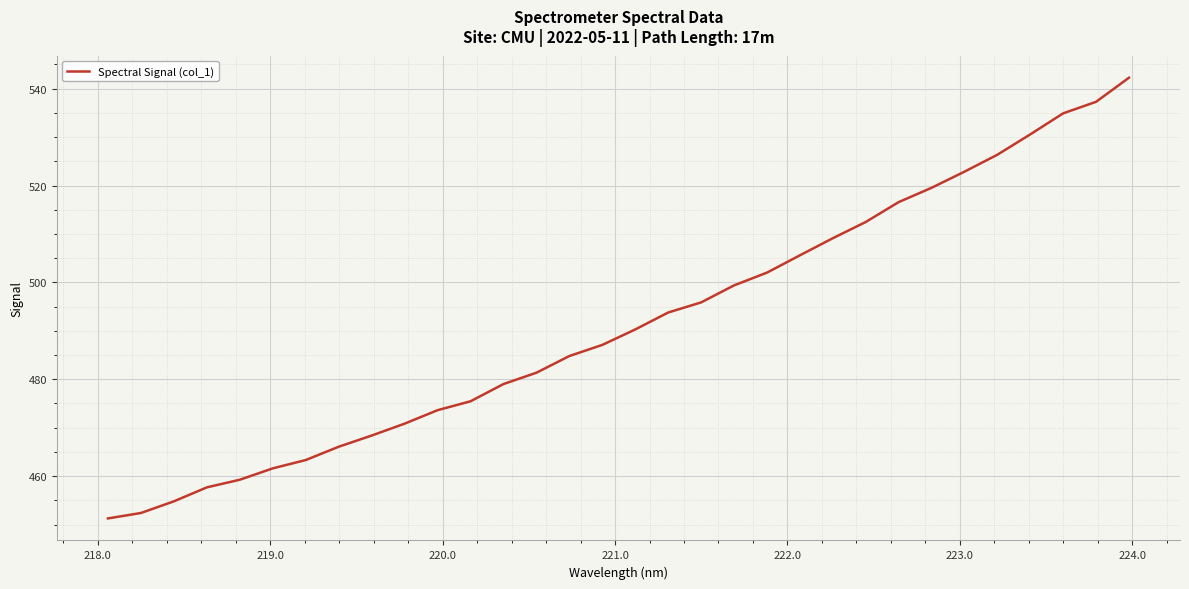

What is the smallest value displayed?

451.3